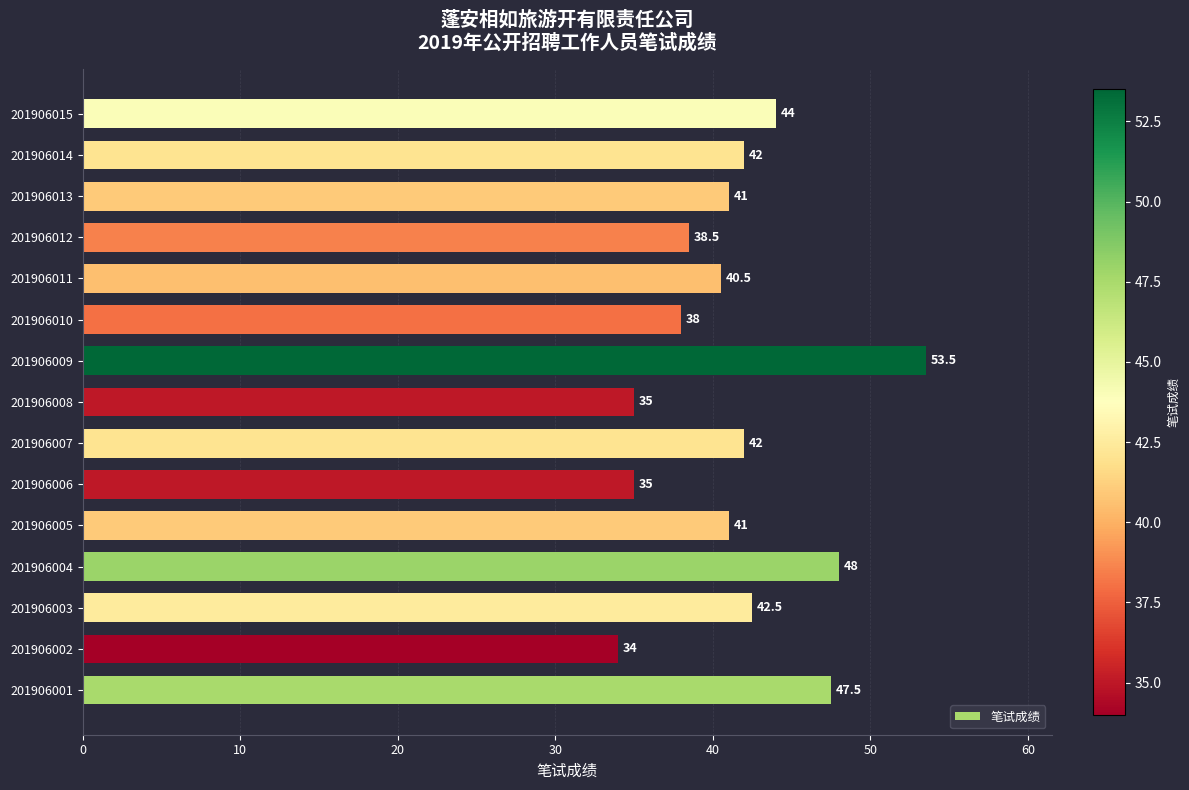

Is it true that the value at 201906008 is 12.8?

False